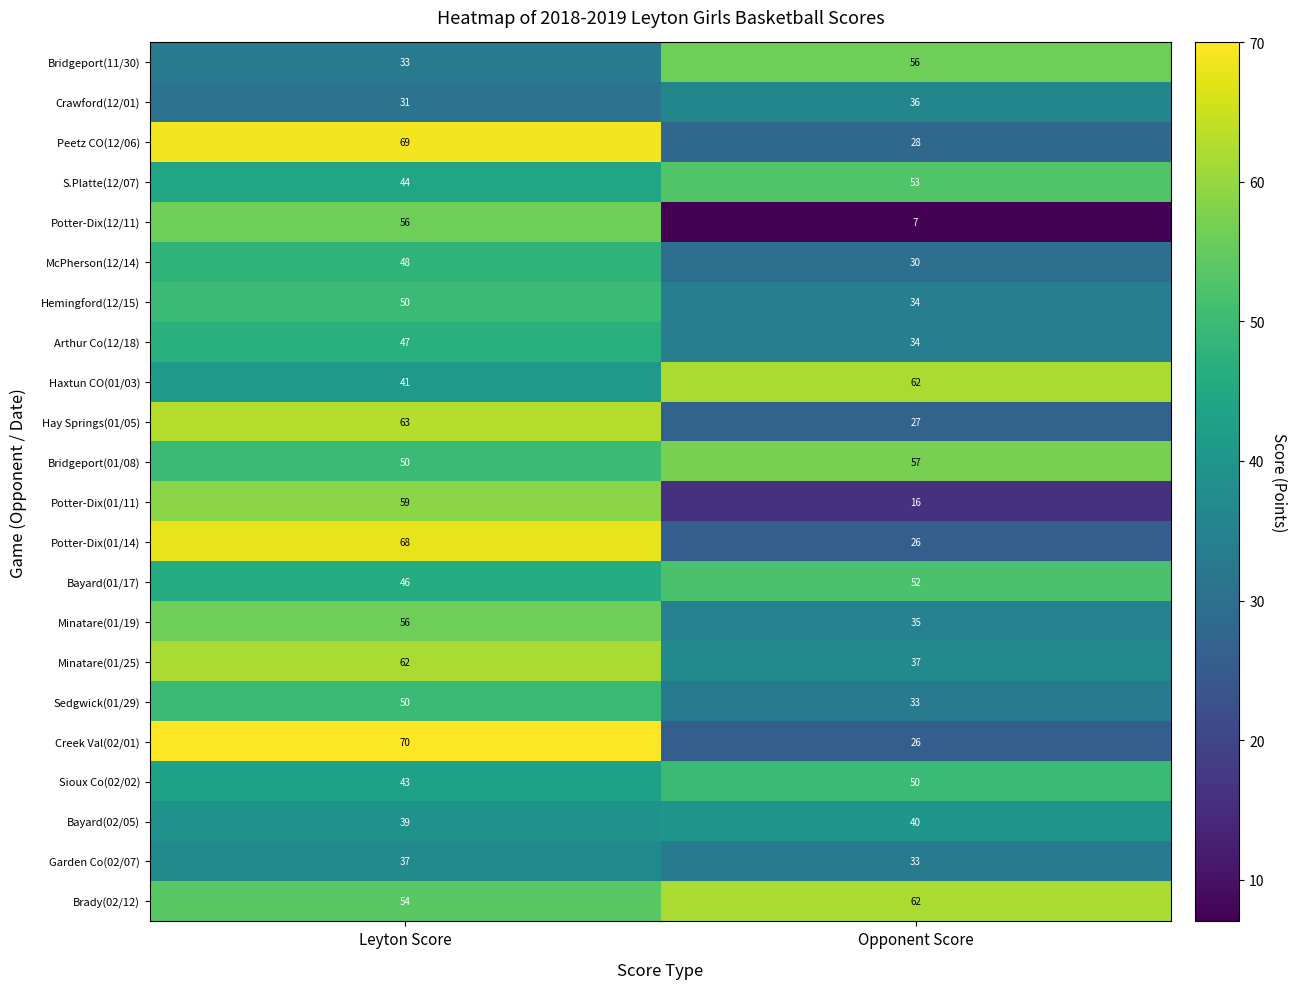

List the labels in order of Bridgeport(11/30) value, largest first.

Opponent Score, Leyton Score